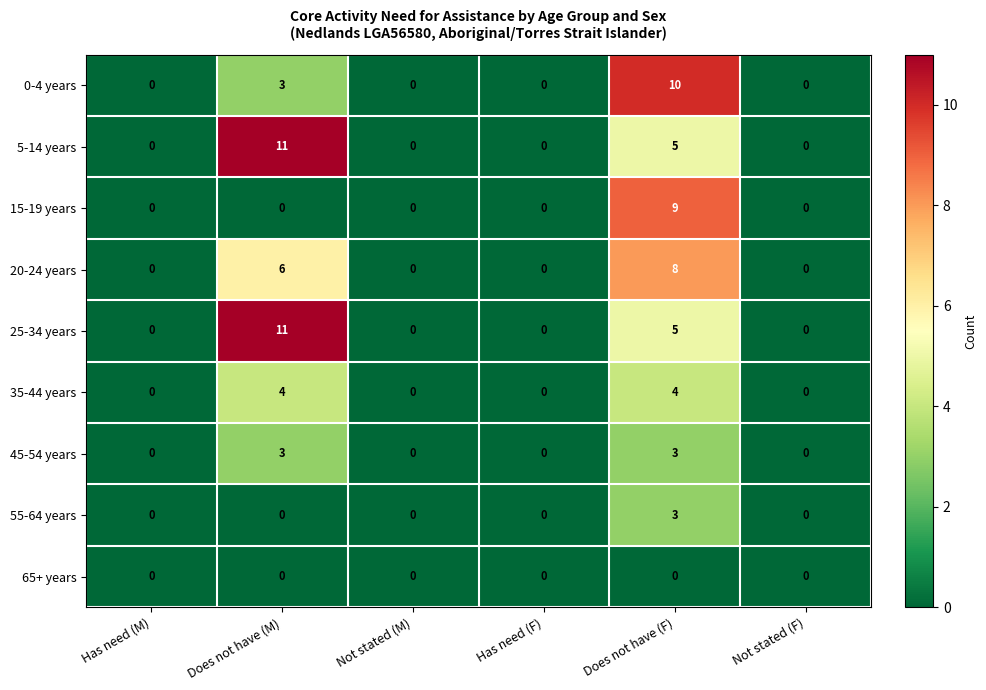

What is the average value of the 25-34 years series?

3